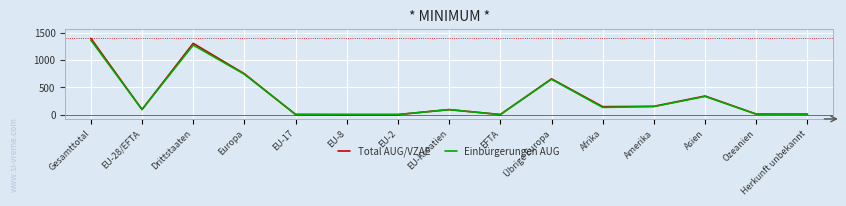

Is it true that Einbürgerungen AUG equals 0 at EU-2?

True